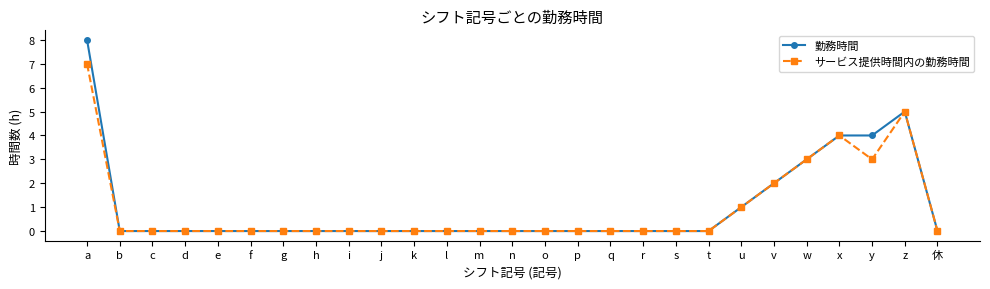

Is it true that 勤務時間 equals 0 at e?

True